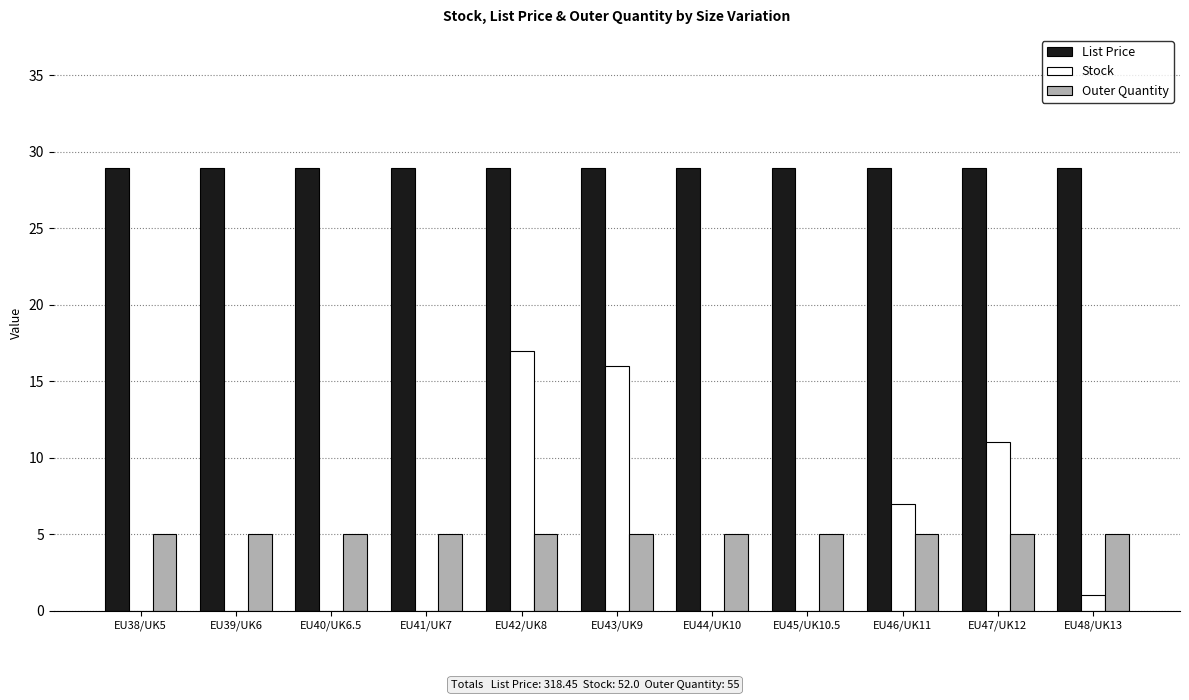

What is the highest value of the Outer Quantity series?

5.0